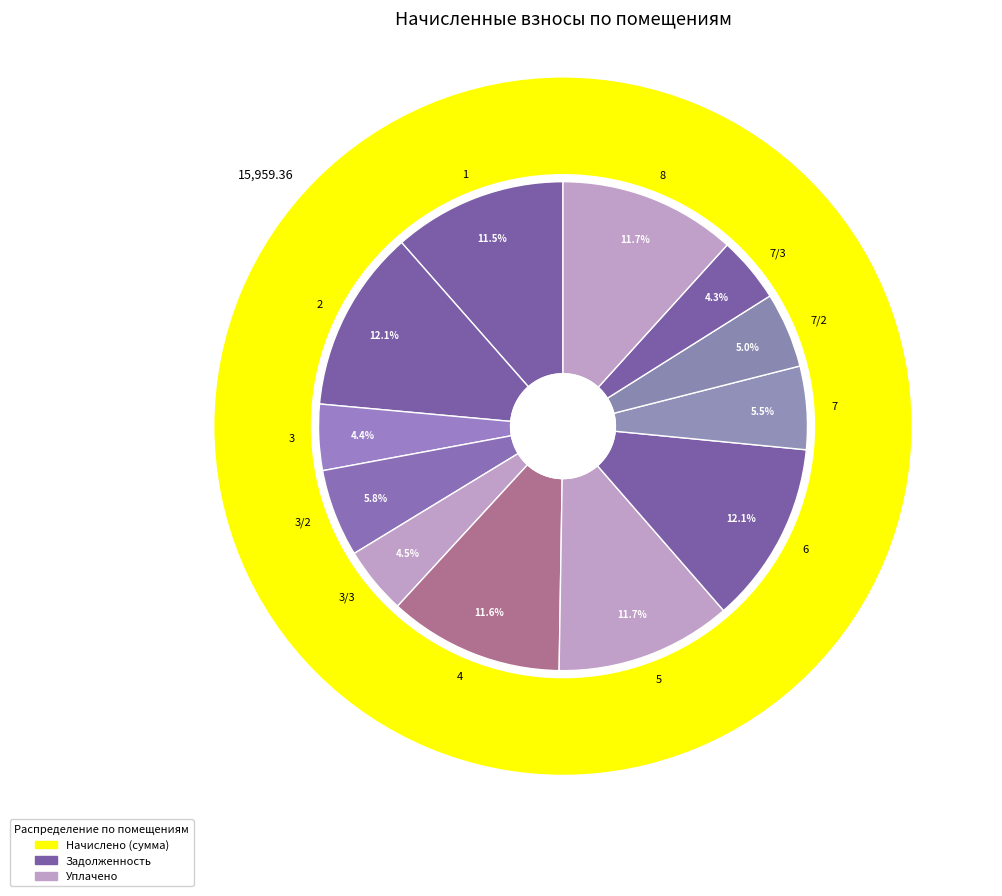

Does 6 account for over 50% of the chart?

No